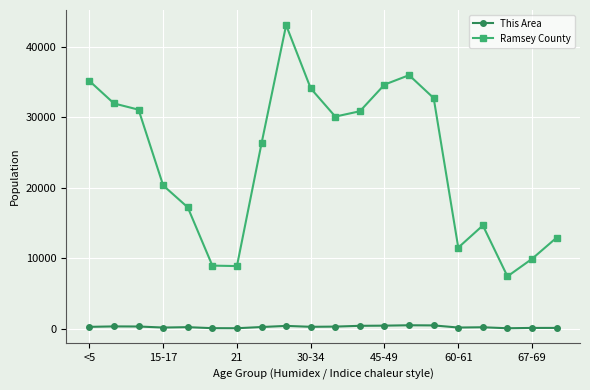

True or false: Ramsey County and This Area intersect in this chart.

False